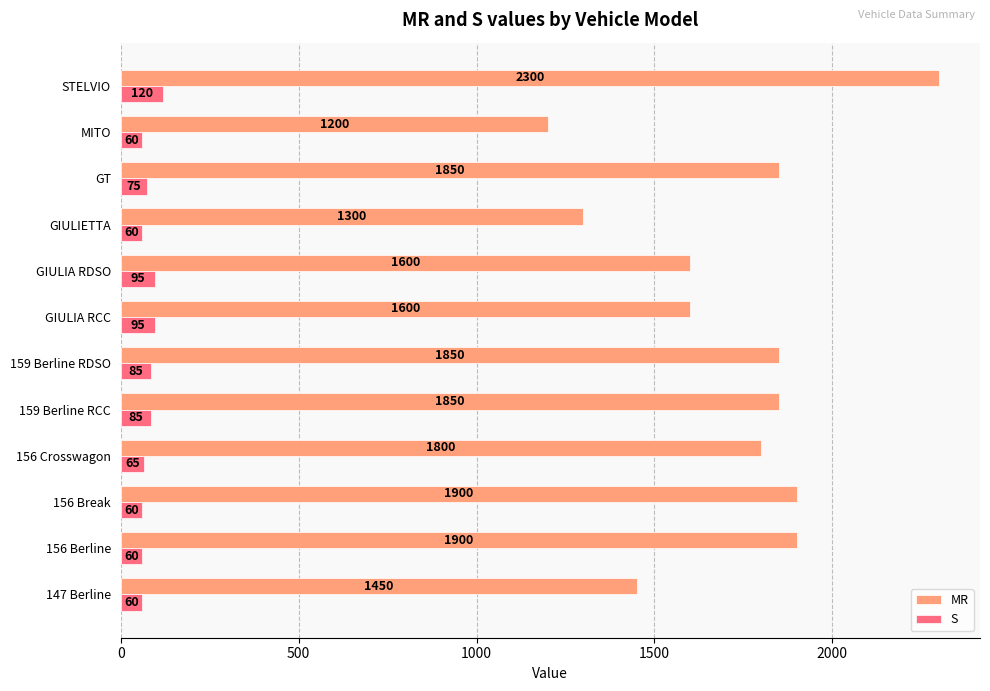

What is the total value across all series at GIULIA RDSO?

1695